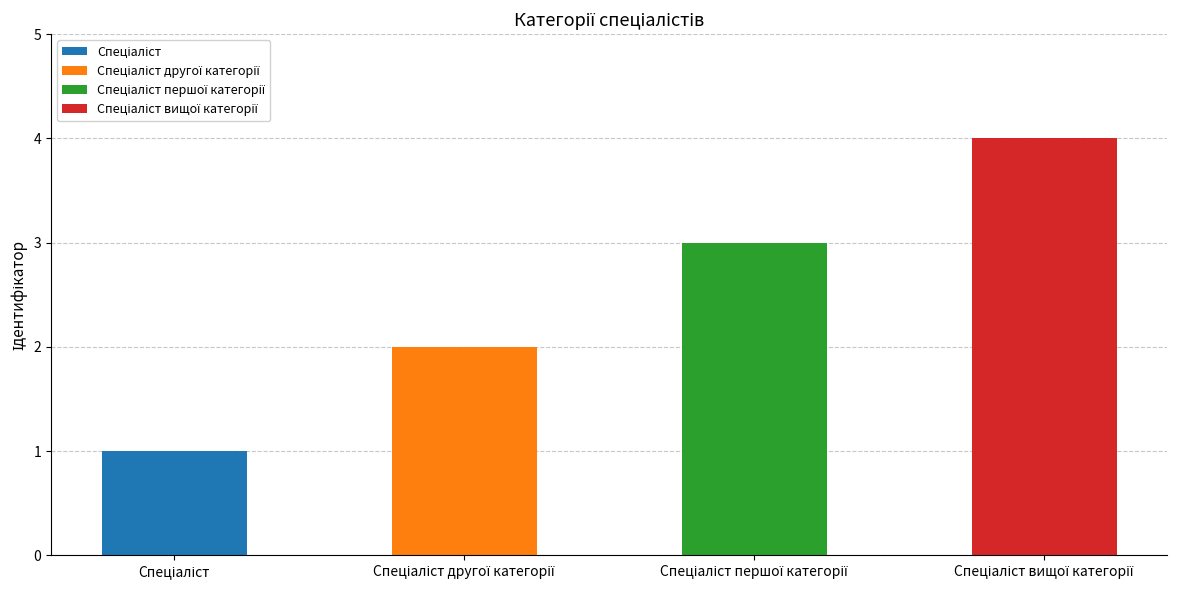

Reading left to right, transcribe all the data shown in this chart.

Спеціаліст=1	Спеціаліст другої категорії=2	Спеціаліст першої категорії=3	Спеціаліст вищої категорії=4